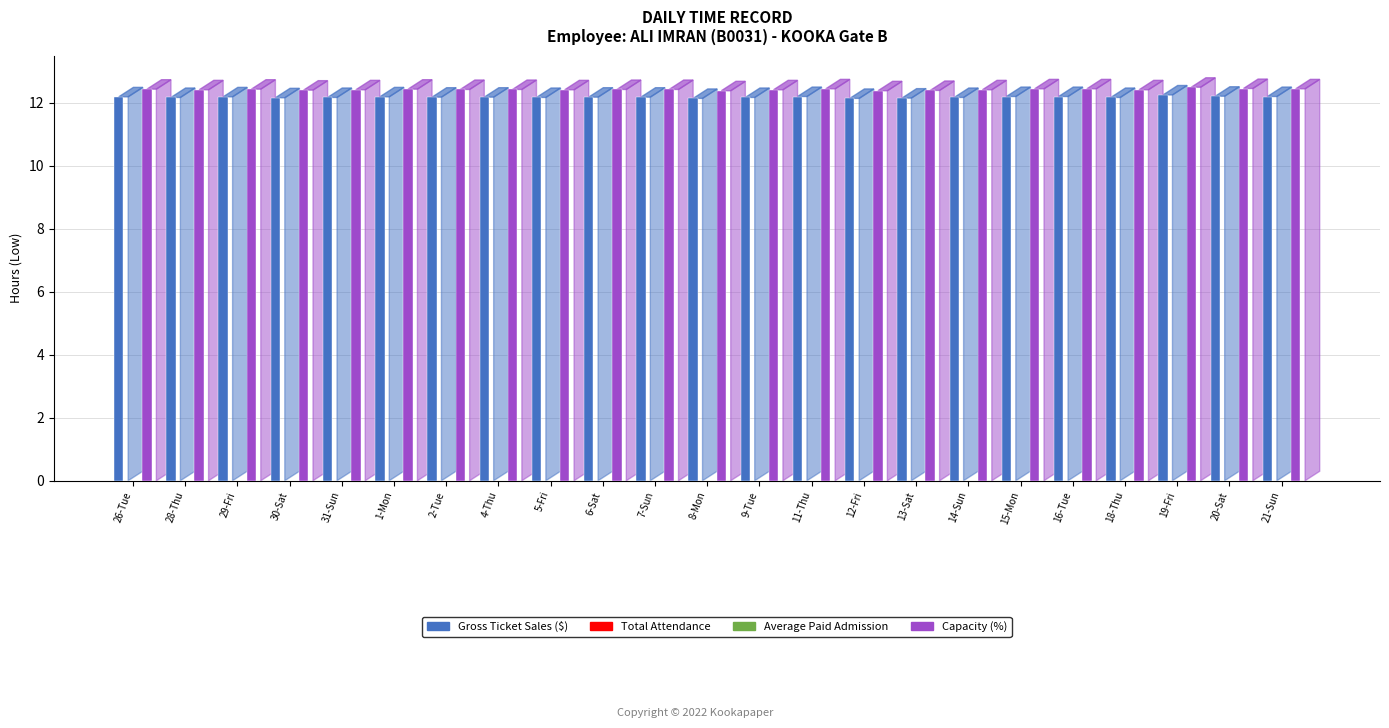

What is the spread (max minus min) of values at 6-Sat?

12.4